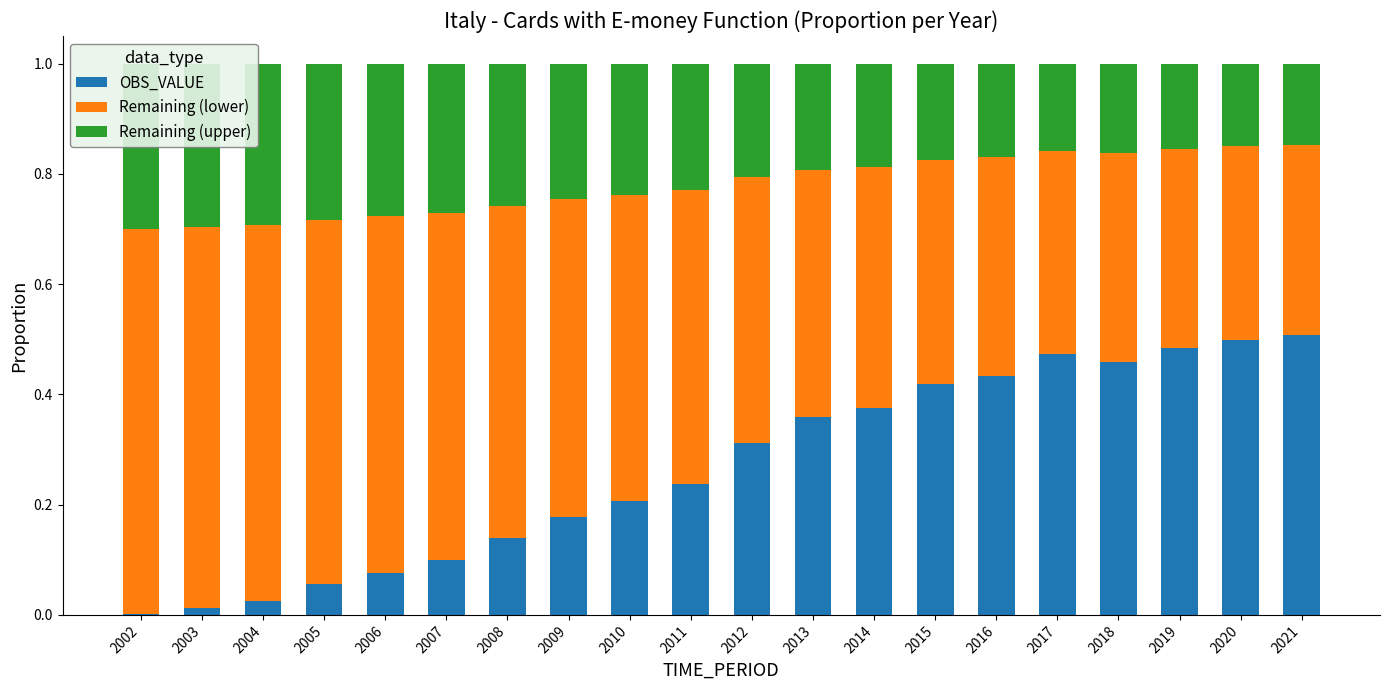

The Remaining (lower) series shows 0.2 at 2015. True or false?

False